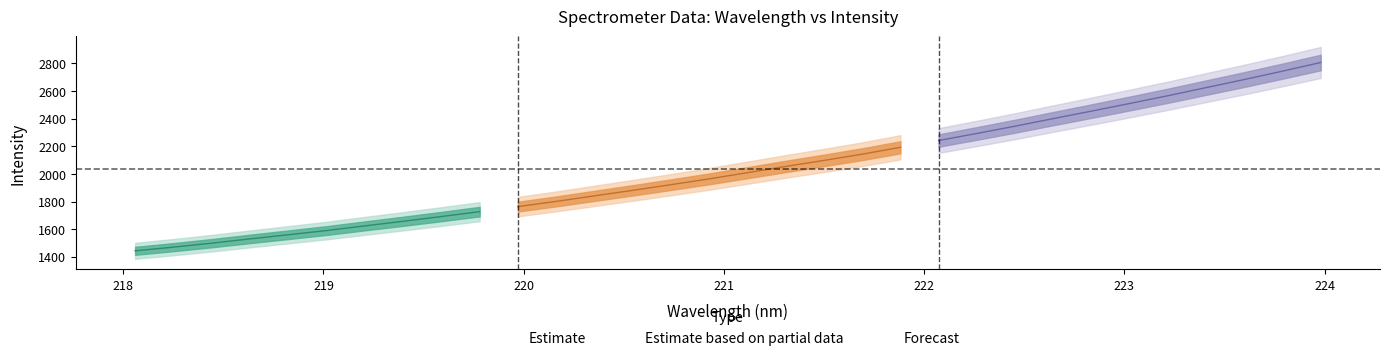

What is the spread (max minus min) of values at 4?

1341.4